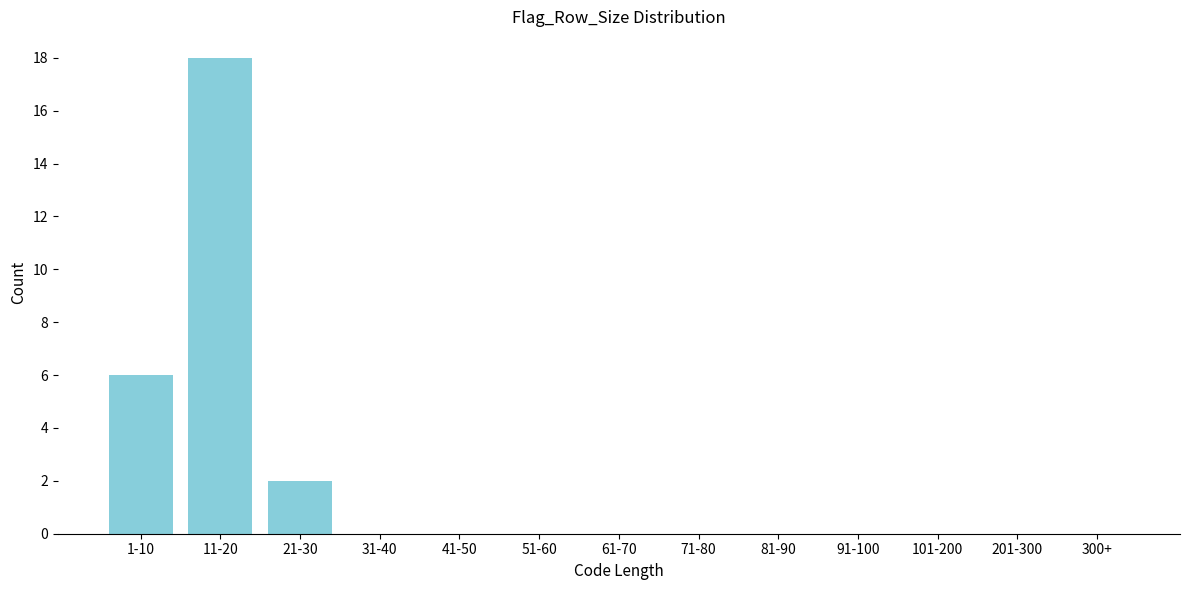

Reading left to right, list all the values displayed in this chart.

1-10=6	11-20=18	21-30=2	31-40=0	41-50=0	51-60=0	61-70=0	71-80=0	81-90=0	91-100=0	101-200=0	201-300=0	300+=0